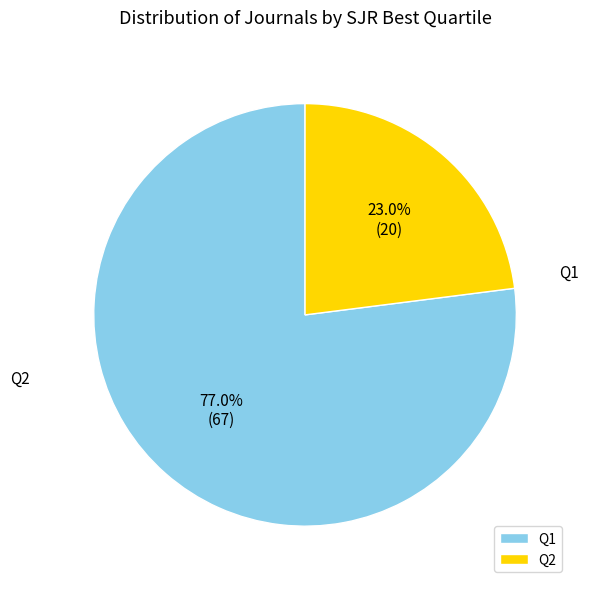

Combined, do Q1 and Q2 account for over 50%?

Yes